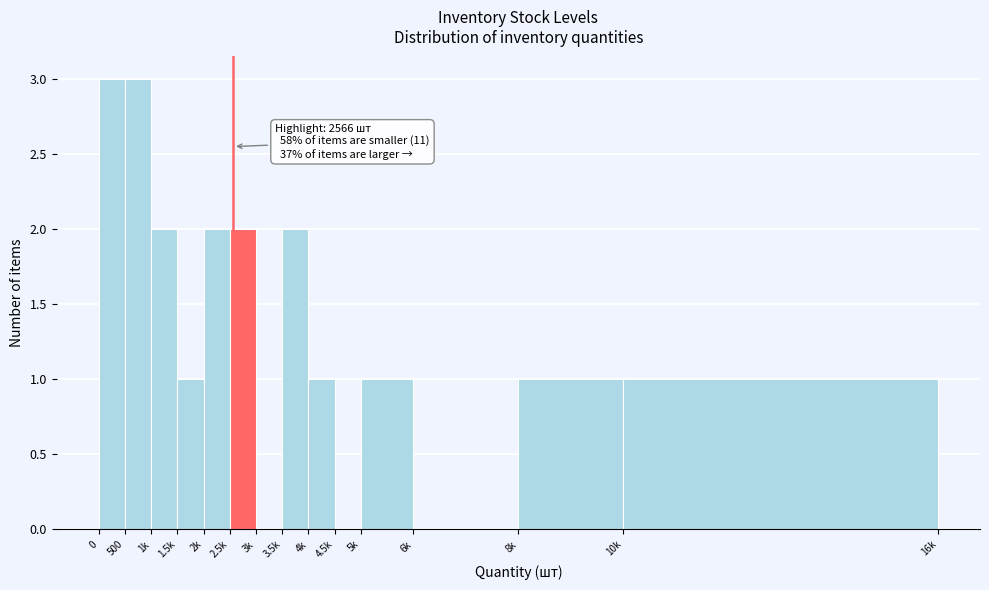

Reading left to right, list all the values displayed in this chart.

0=3	500=3	1k=2	1.5k=1	2k=2	2.5k=2	3k=0	3.5k=2	4k=1	4.5k=0	5k=1	6k=0	8k=1	10k=1